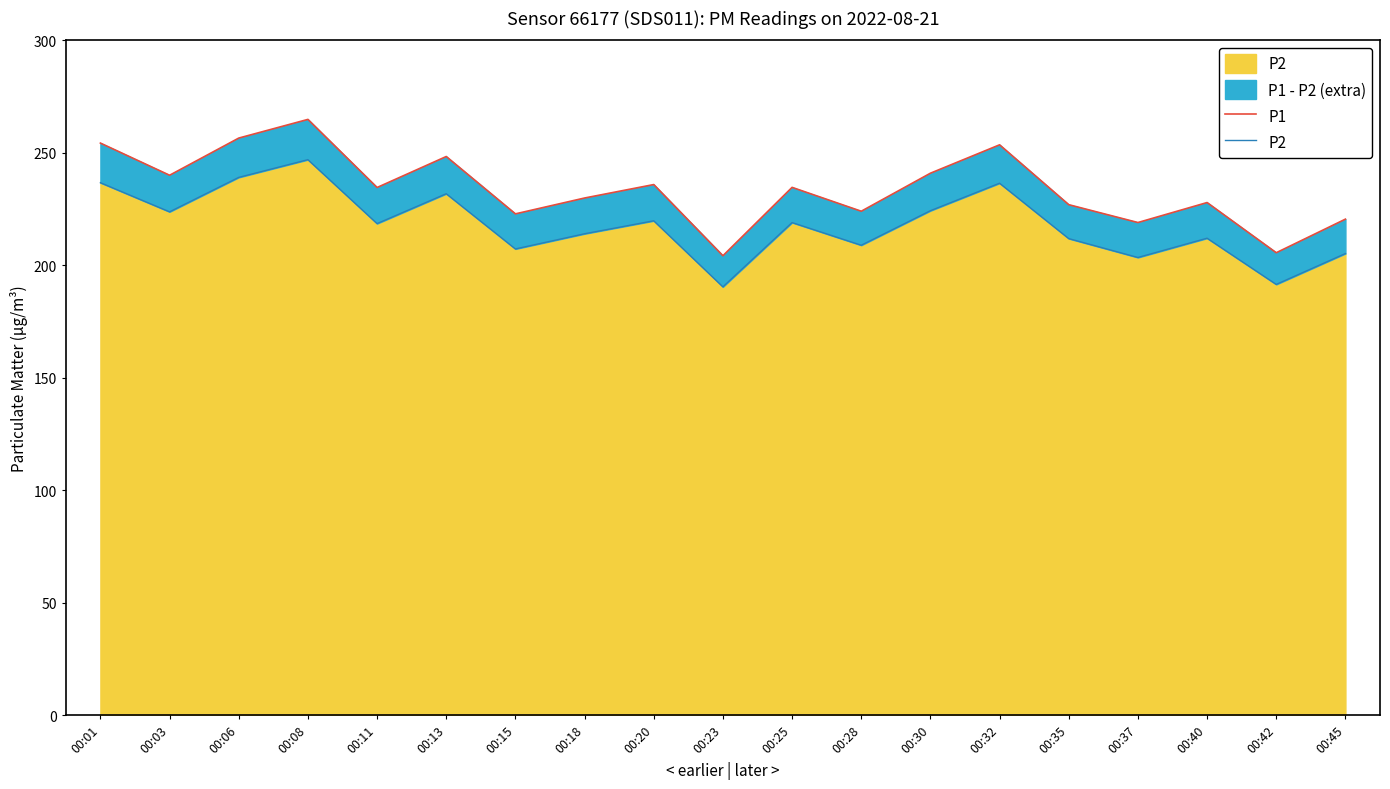

Does the chart have visible grid lines?

No